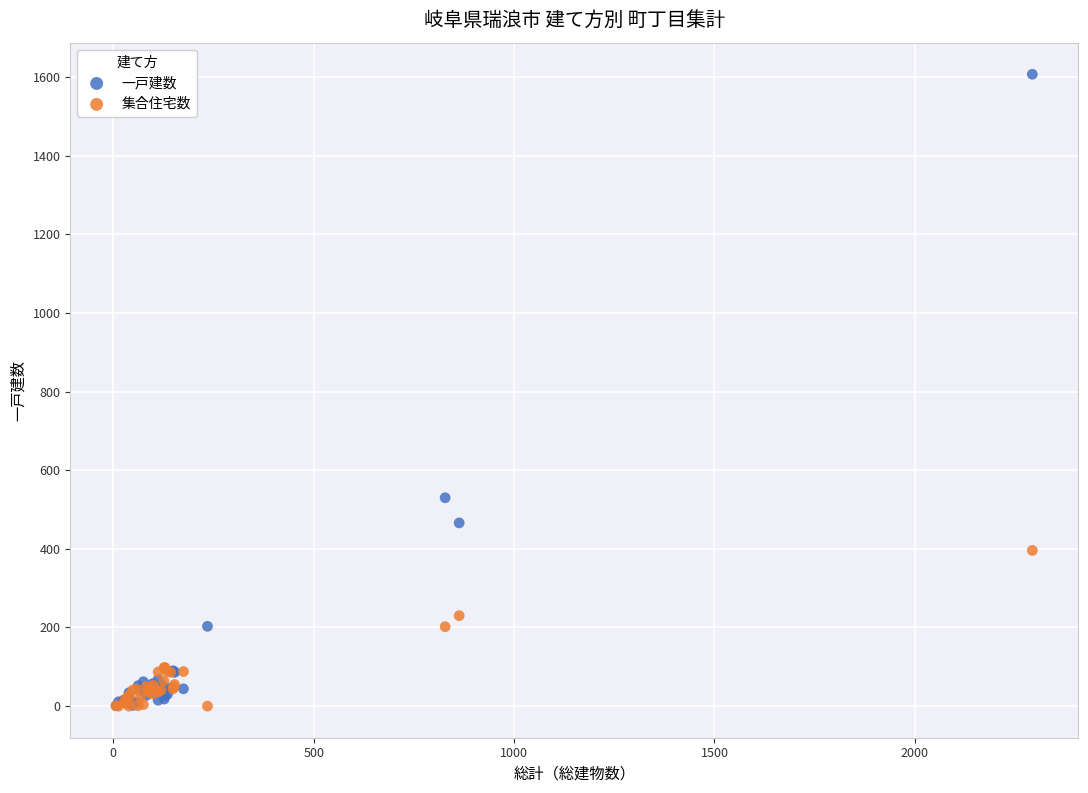

In the 一戸建数 series, what Y value is closest to 804?

530